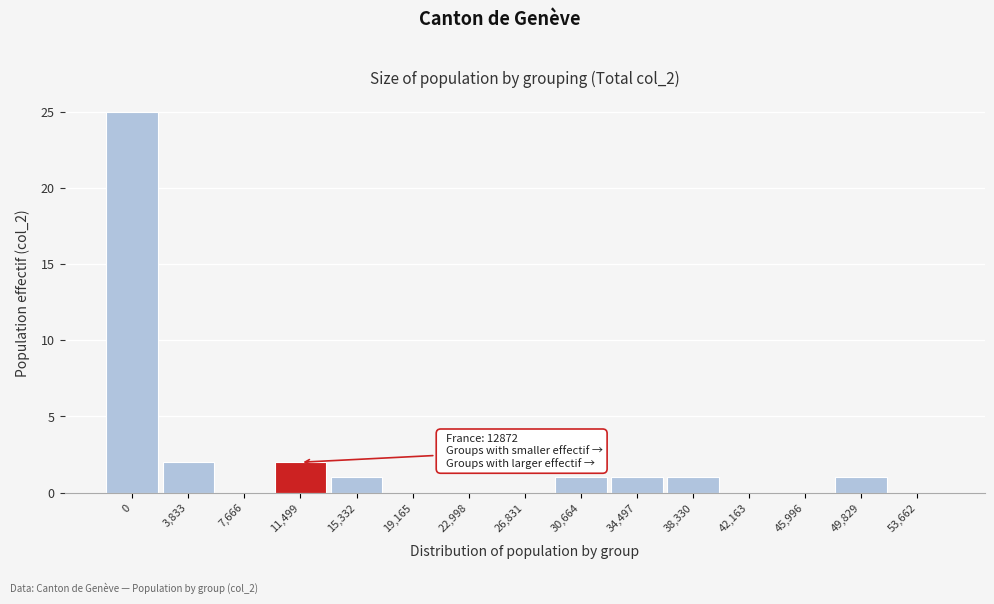

Reading left to right, what are all the values shown in this chart?

0=25	3,833=2	7,666=0	11,499=2	15,332=1	19,165=0	22,998=0	26,831=0	30,664=1	34,497=1	38,330=1	42,163=0	45,996=0	49,829=1	53,662=0